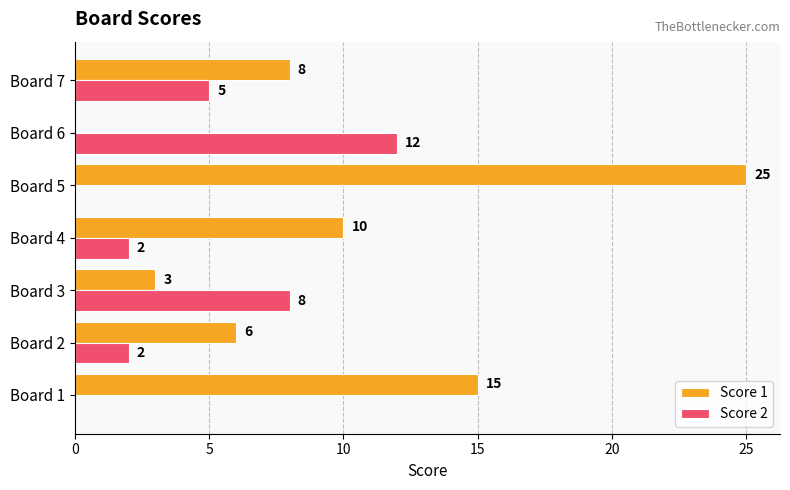

What is the average value of the Score 1 series?

10